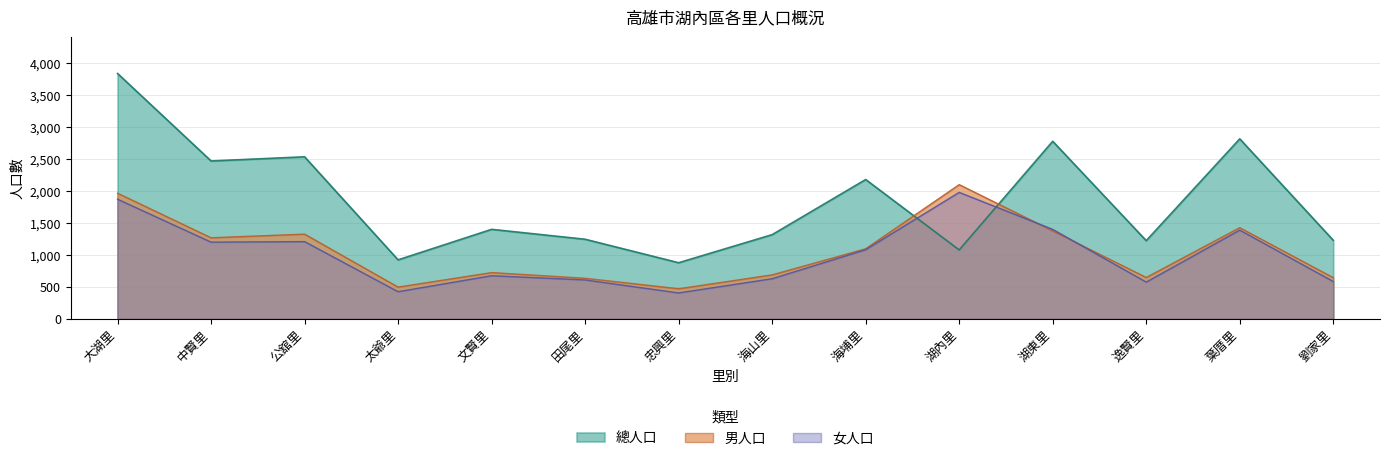

What is the greatest value displayed?

3838